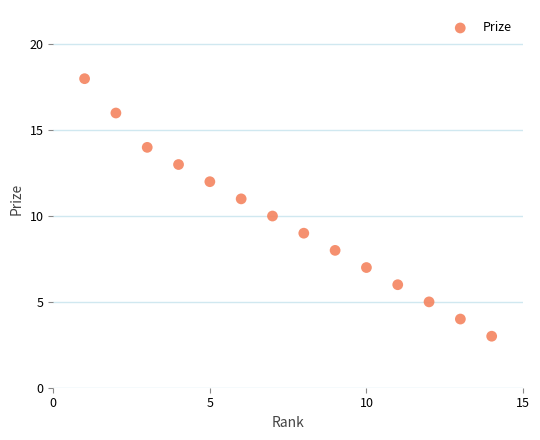

What is the range of X values (max minus min)?

13